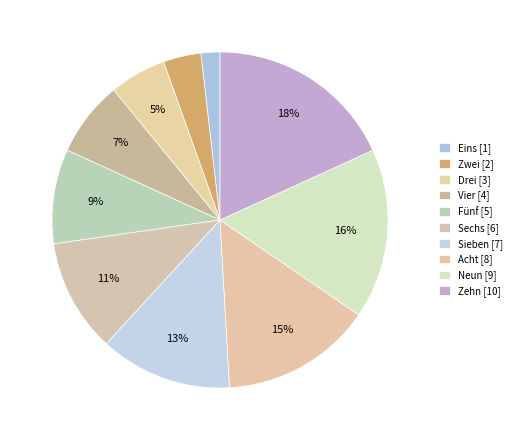

Which slice is the smallest?

Eins